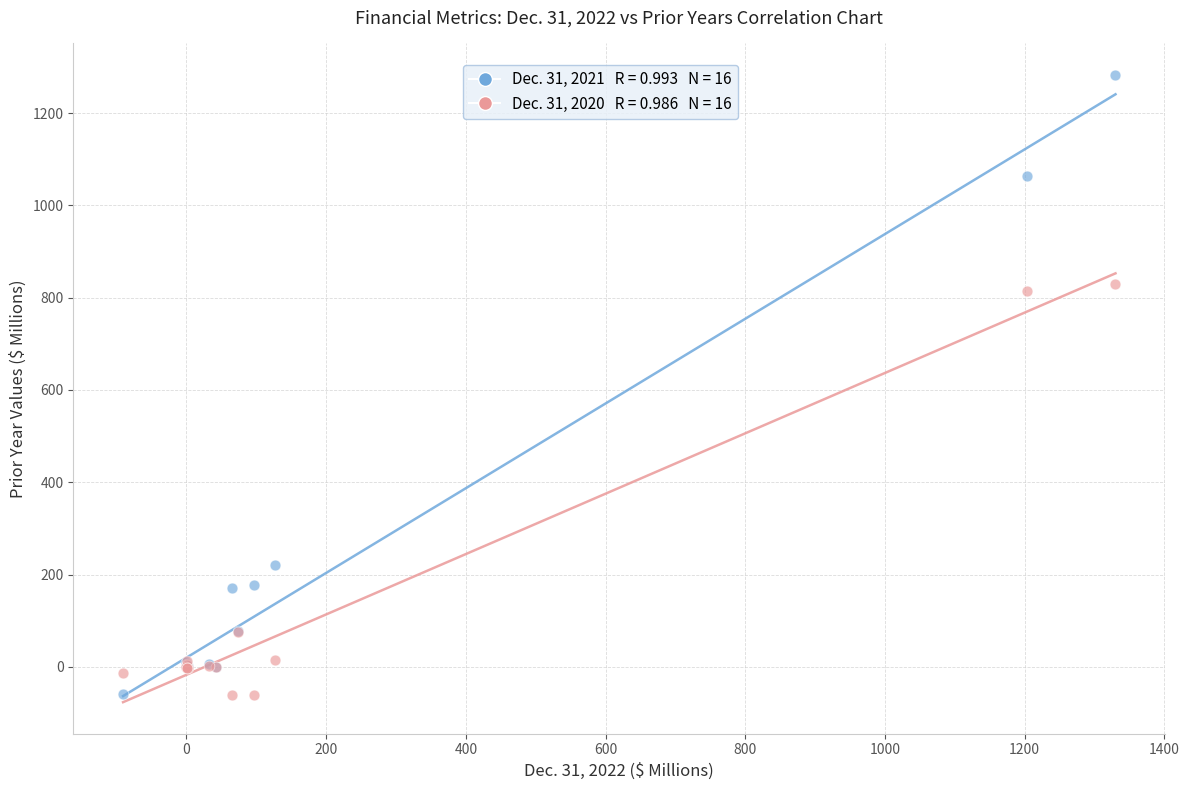

Across all series, what Y value is closest to 610?

815.1